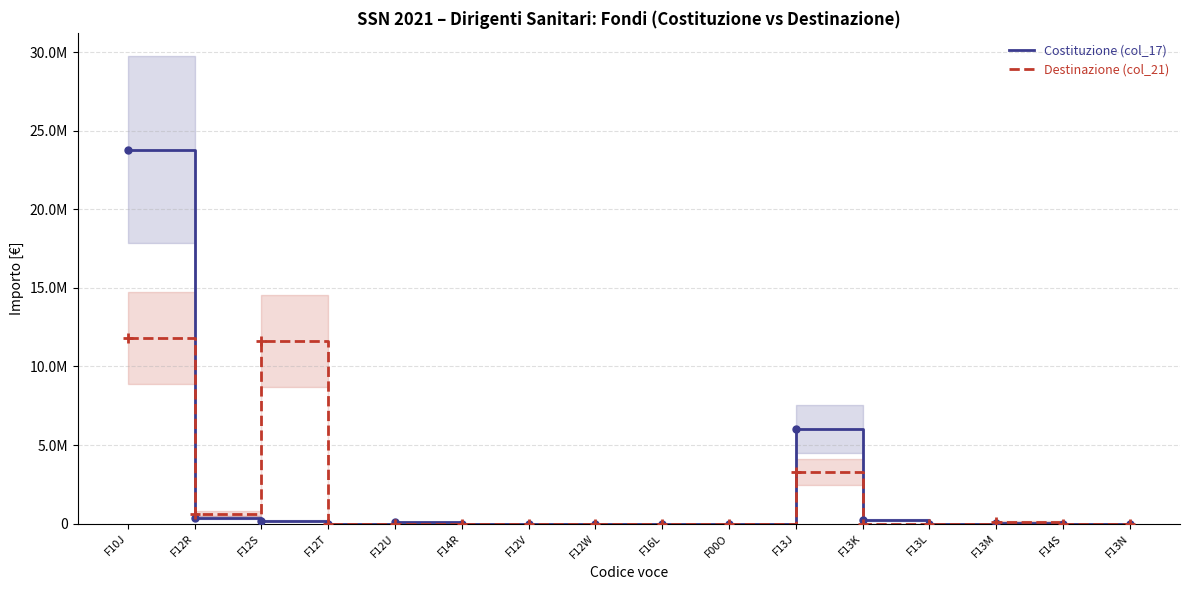

How many times do Costituzione (col_17) and Destinazione (col_21) cross each other?

2